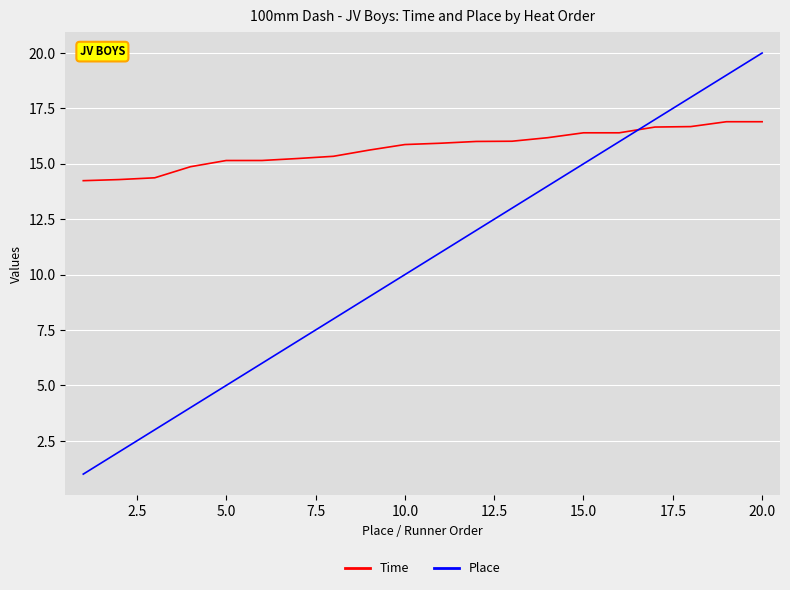

Rank the series by their average value, from highest to lowest.

Time, Place